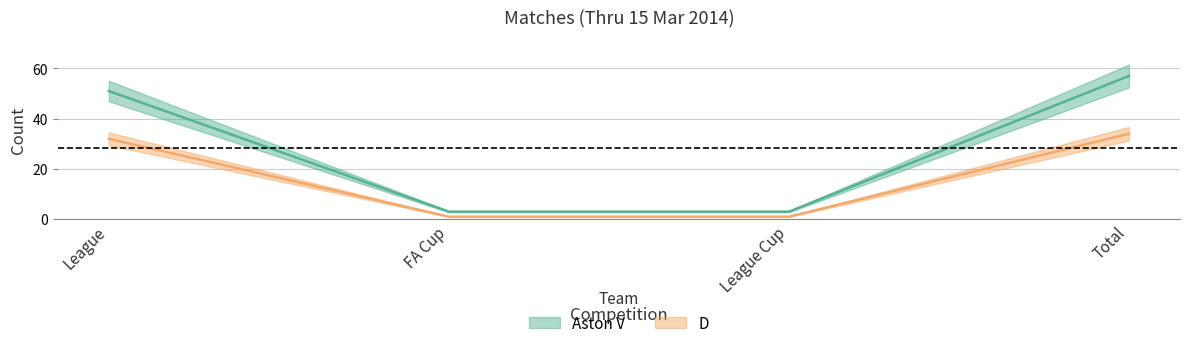

What is the difference between the maximum and second lowest values in the D series?

33